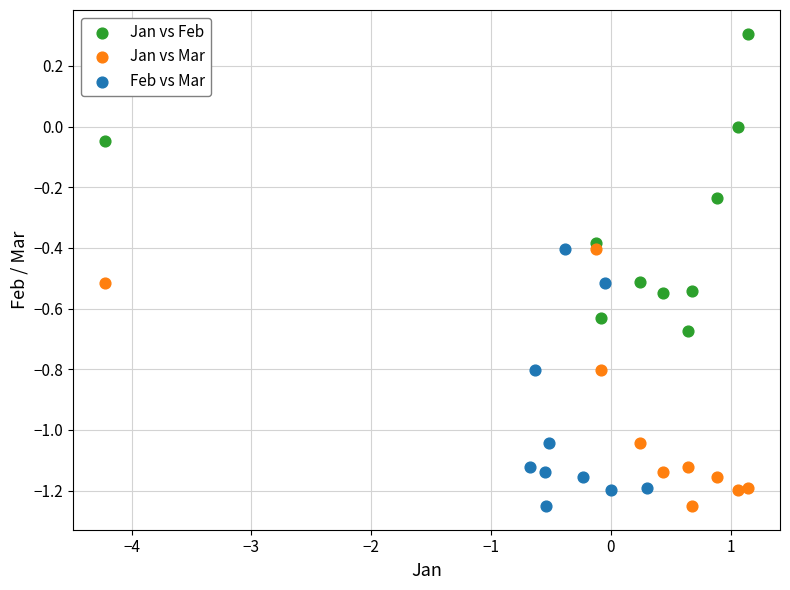

Which series contains the highest Y value?

Jan vs Feb